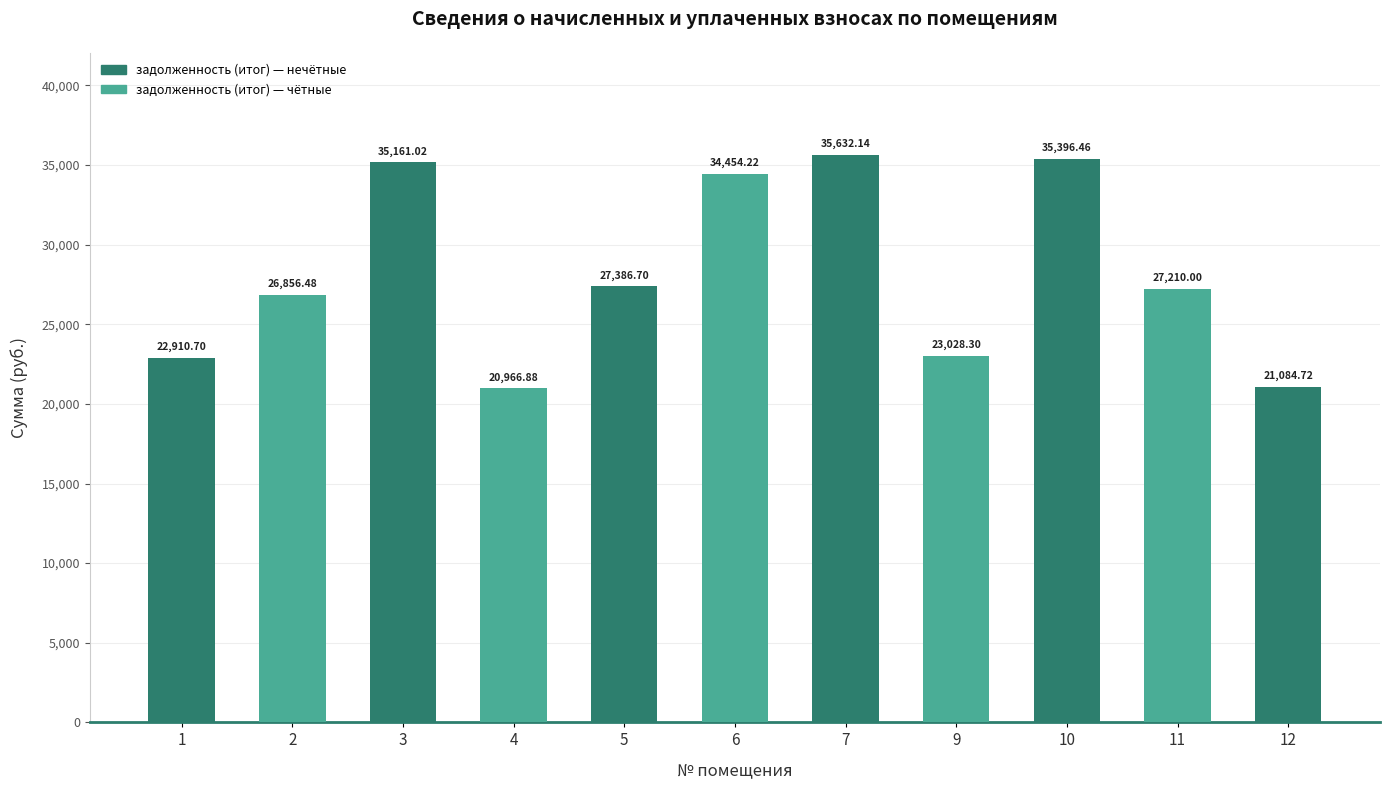

What is the ratio of the value at 7 to the value at 4?

1.7